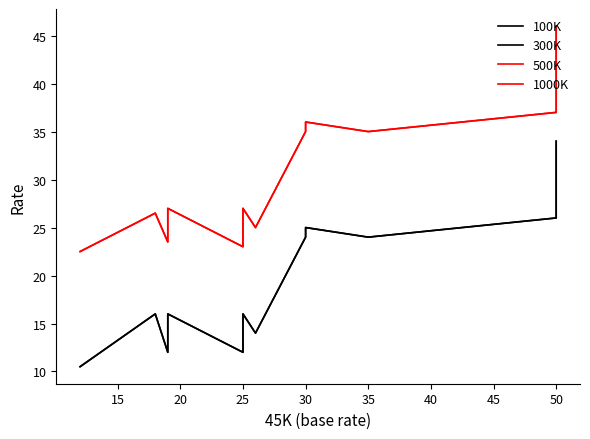

What are all the series names shown in the legend?

100K, 300K, 500K, 1000K